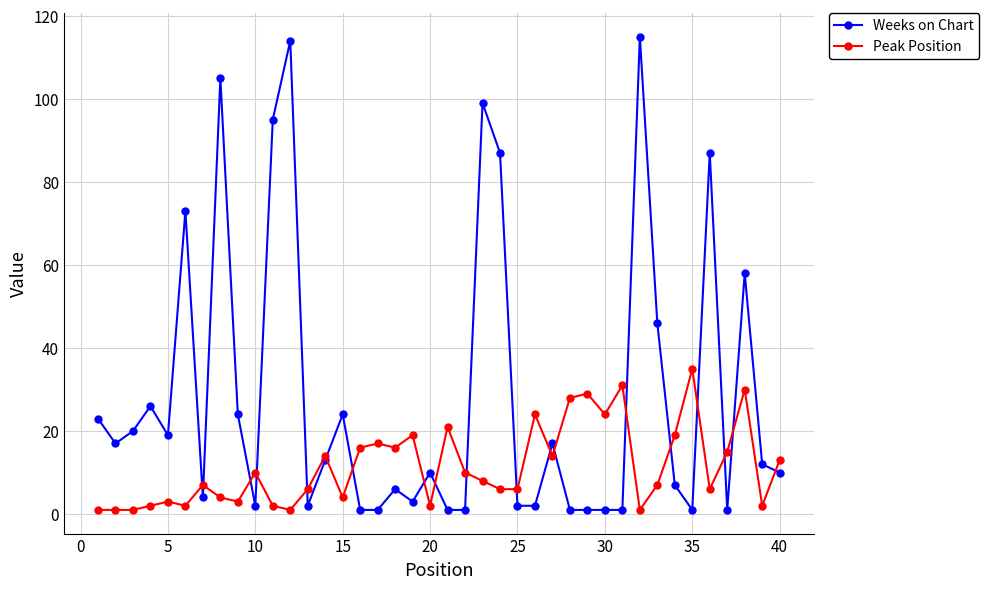

Which series has the largest total across all categories?

Weeks on Chart